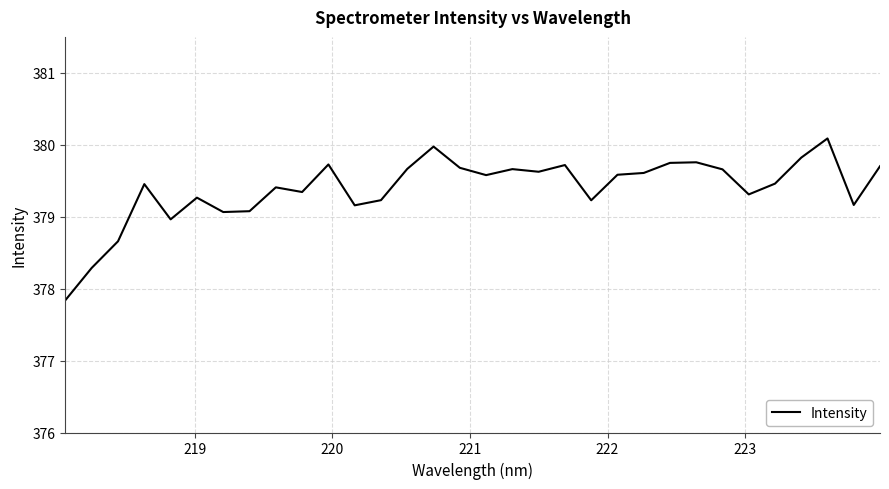

What is the maximum value shown in the chart?

380.1